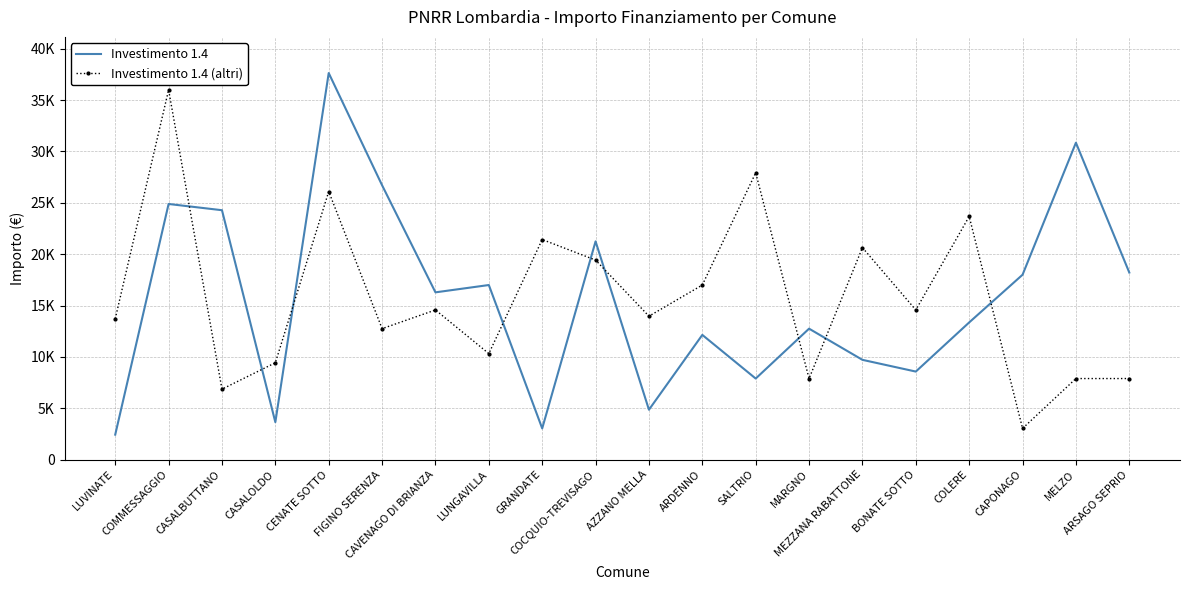

What are all the series names shown in the legend?

Investimento 1.4, Investimento 1.4 (altri)